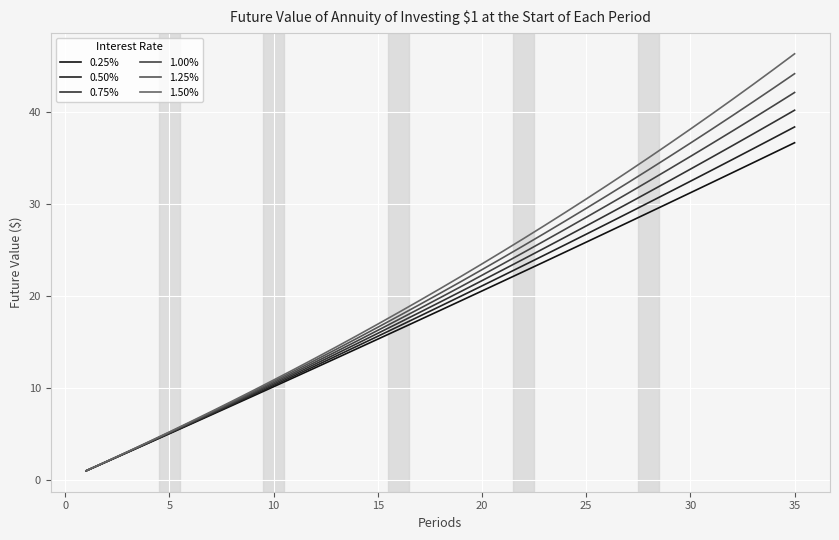

Rank the series by their maximum value, from lowest to highest.

0.25%, 0.50%, 0.75%, 1.00%, 1.25%, 1.50%